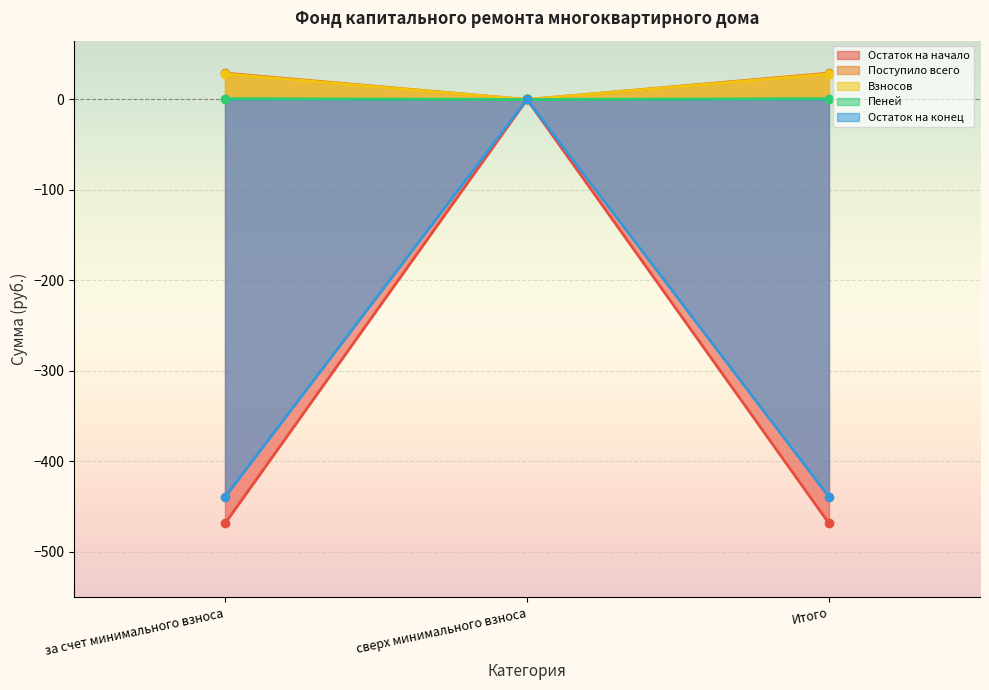

Reading left to right, transcribe all the data shown in this chart.

Остаток на начало: -468.5	0.0	-468.5
Поступило всего: 29.2	0.0	29.2
Взносов: 28.2	0.0	28.2
Пеней: 0.9	0.0	0.9
Остаток на конец: -439.4	0.0	-439.4